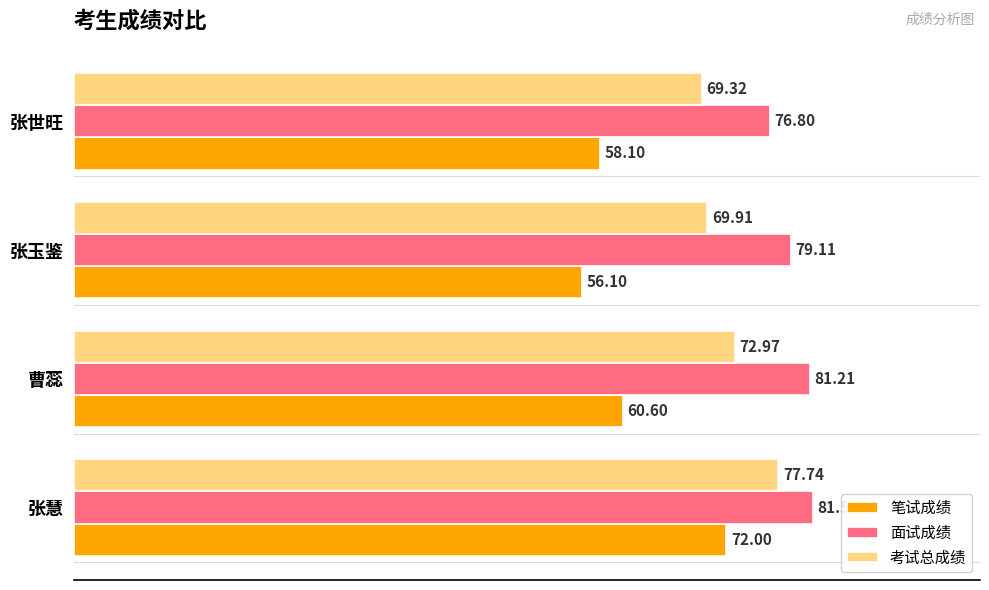

Which category has the lowest value in the 笔试成绩 series?

张玉鉴